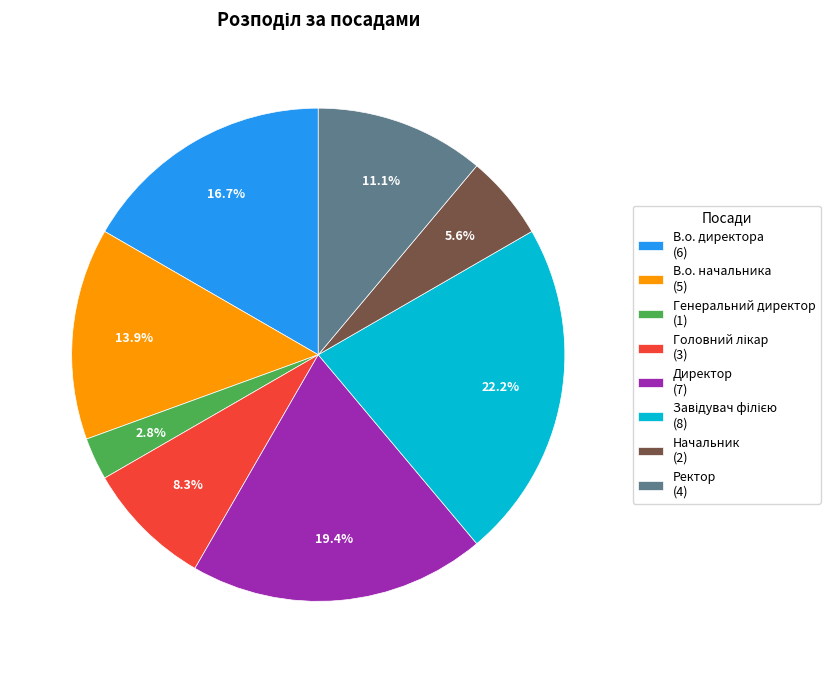

Which slice is the smallest?

Генеральний директор